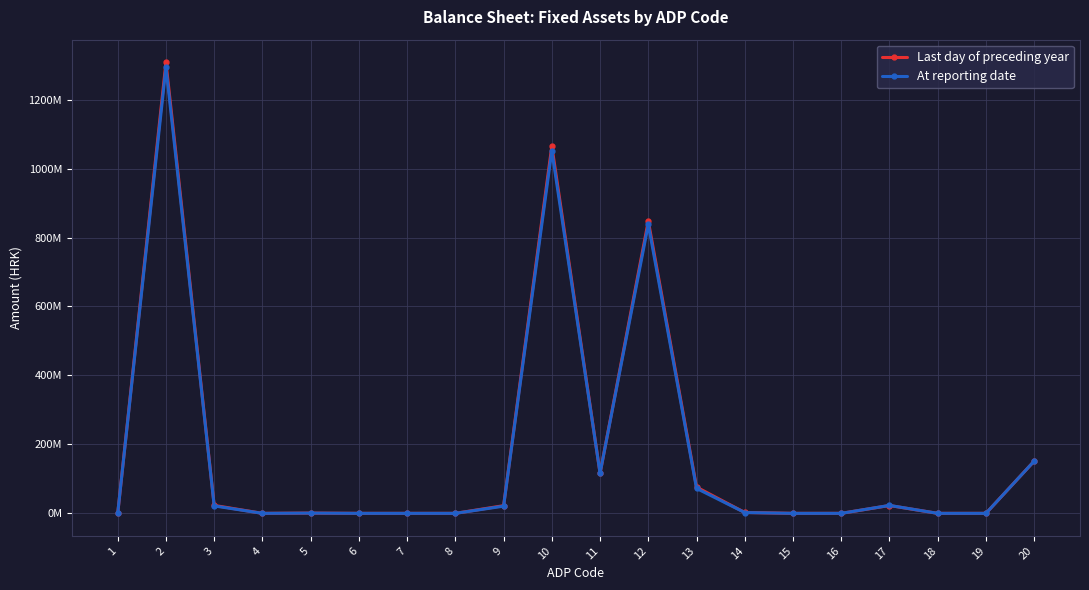

At which label is At reporting date closest to 647187216?

12